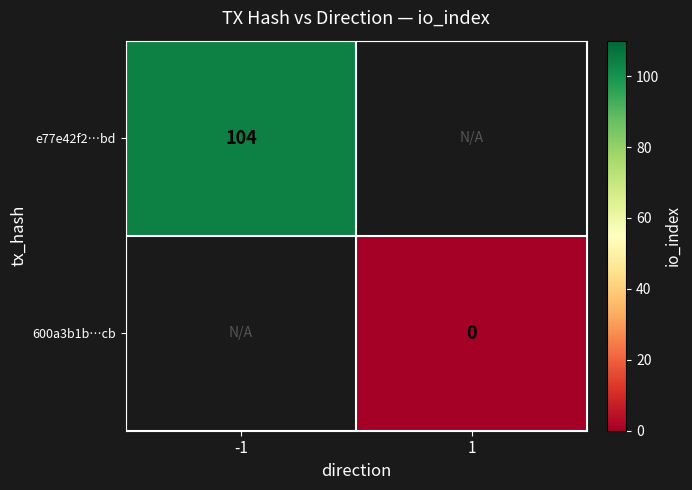

The value of e77e42f2…bd at -1 is 174. True or false?

False